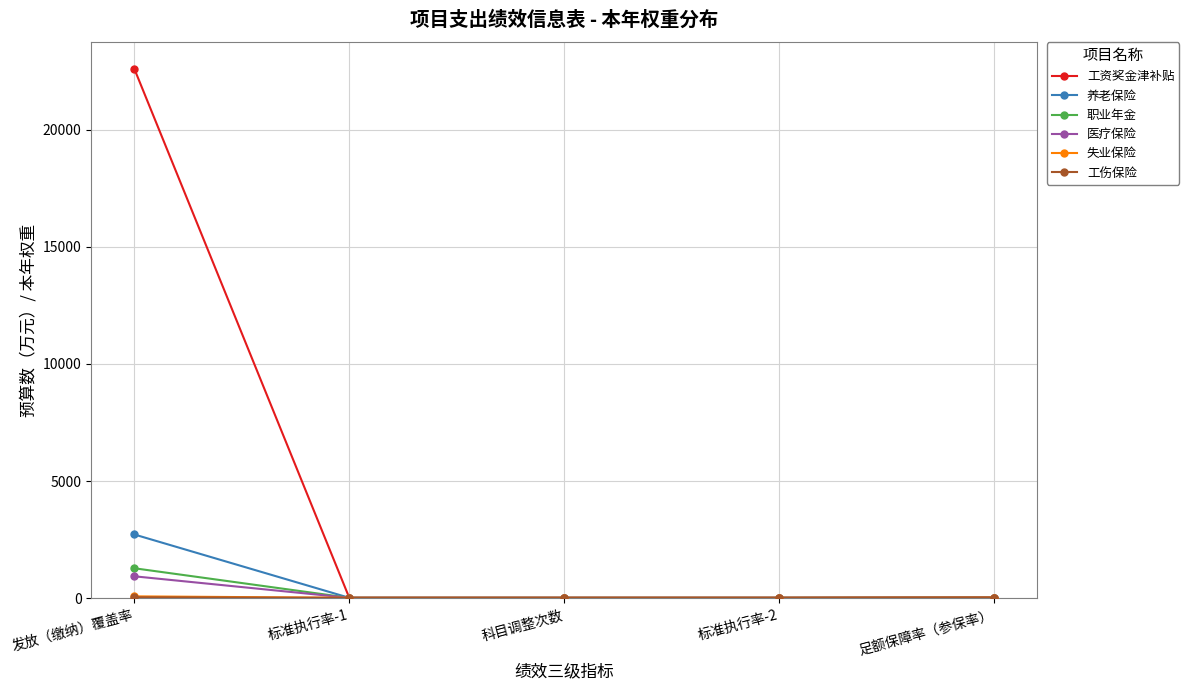

At which label is 工资奖金津补贴 closest to 11309?

足额保障率（参保率）